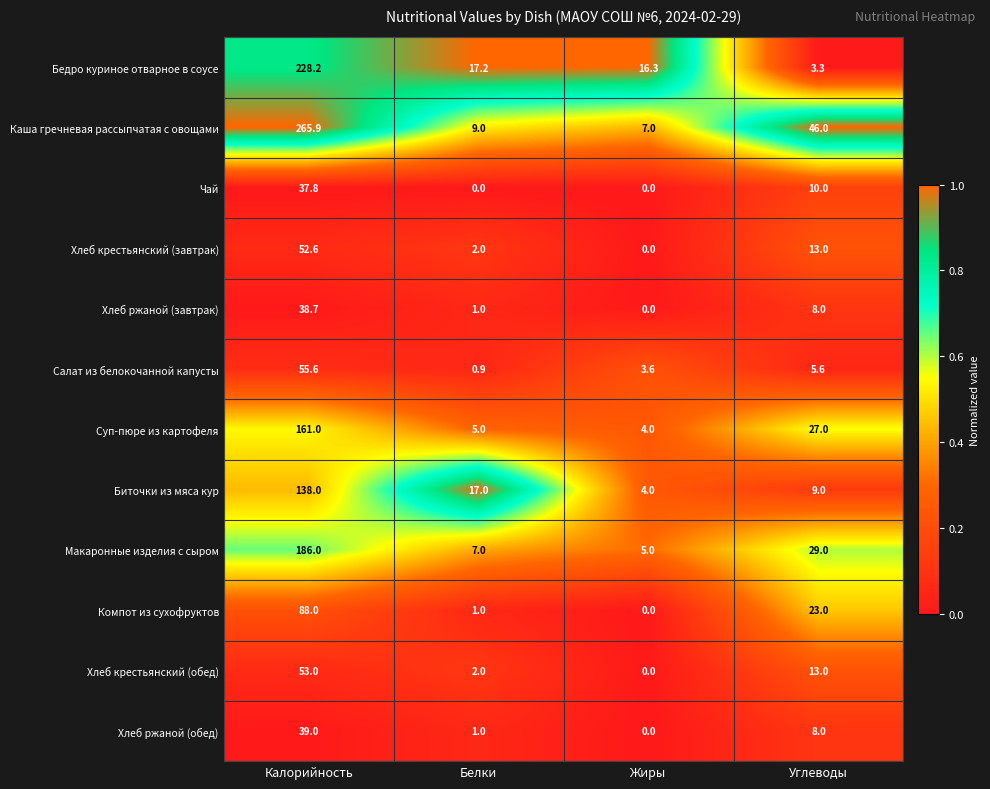

Where does the Хлеб ржаной (обед) series first go above 8?

Калорийность